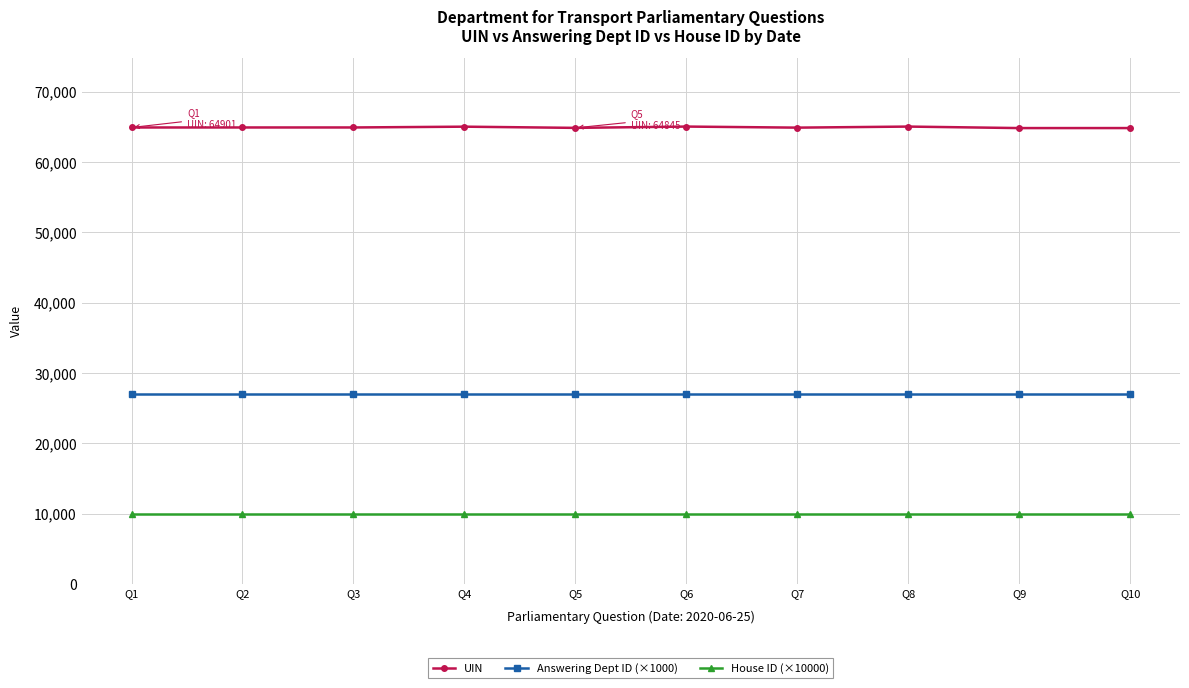

Rank the series by their maximum value, from highest to lowest.

UIN, Answering Dept ID (×1000), House ID (×10000)